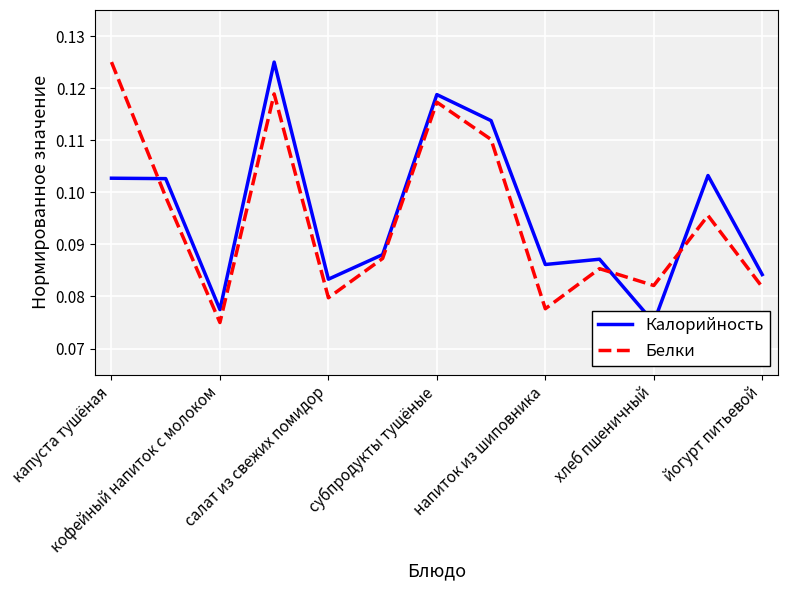

What are all the series names shown in the legend?

Калорийность, Белки